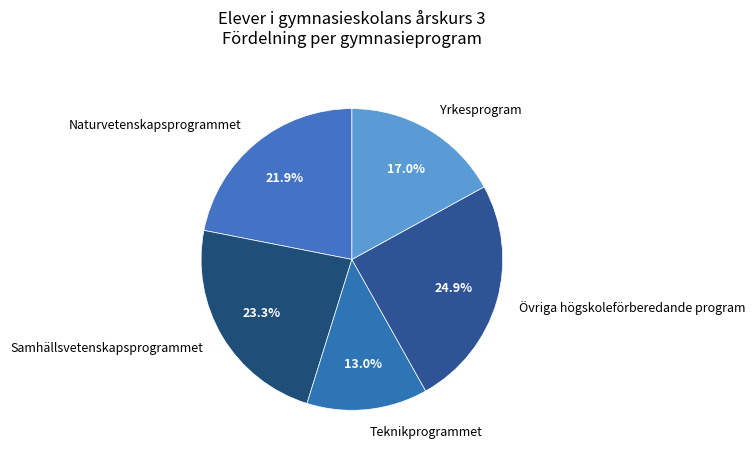

Is there a majority slice in this chart?

No